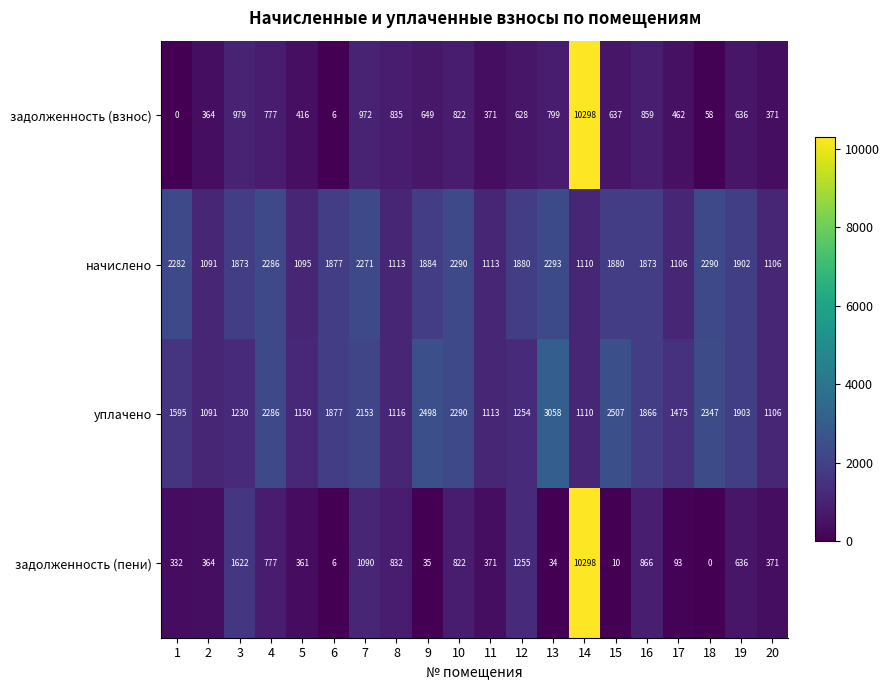

What is the spread (max minus min) of values at 15?

2497